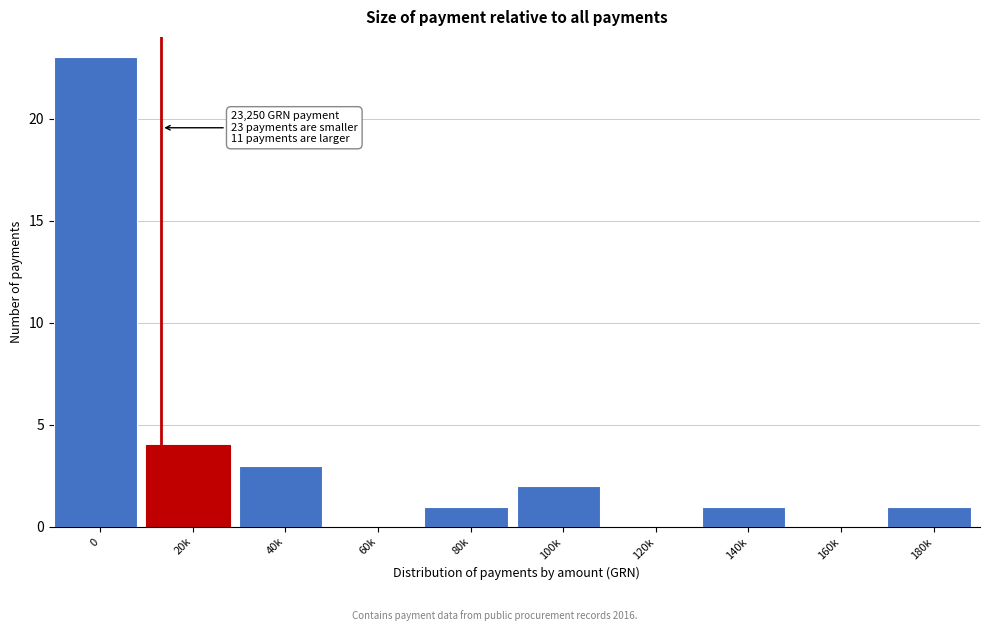

Reading left to right, transcribe all the data shown in this chart.

0=23	20k=4	40k=3	60k=0	80k=1	100k=2	120k=0	140k=1	160k=0	180k=1